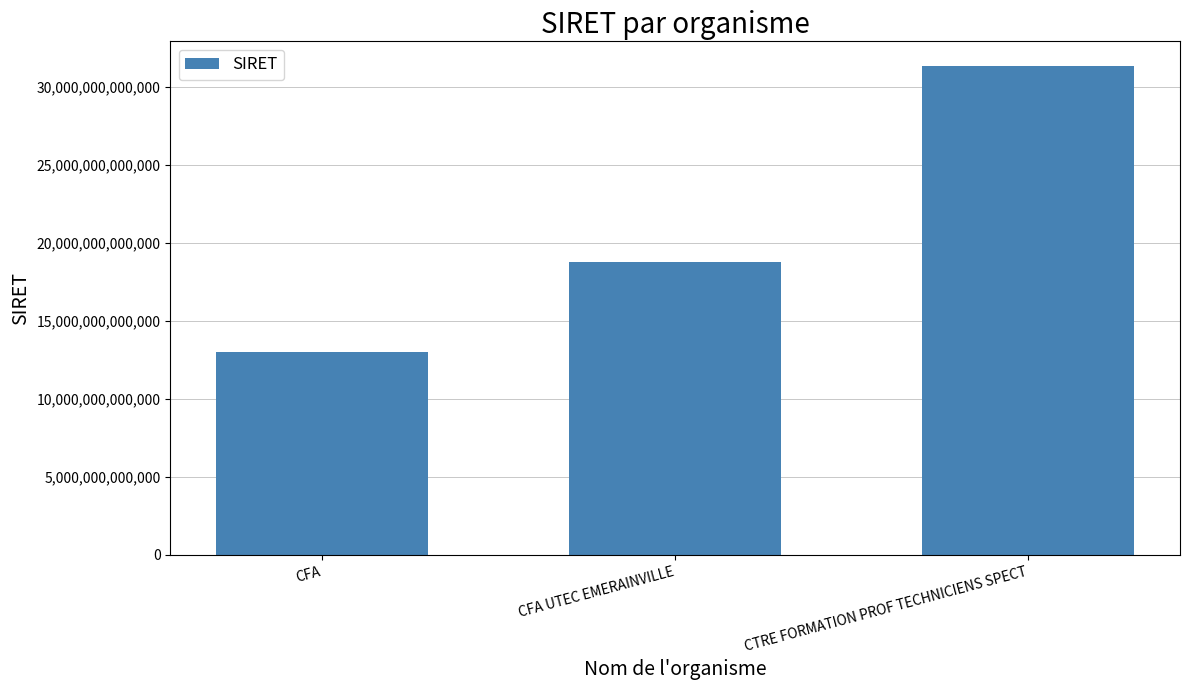

What position from the right is CFA?

3